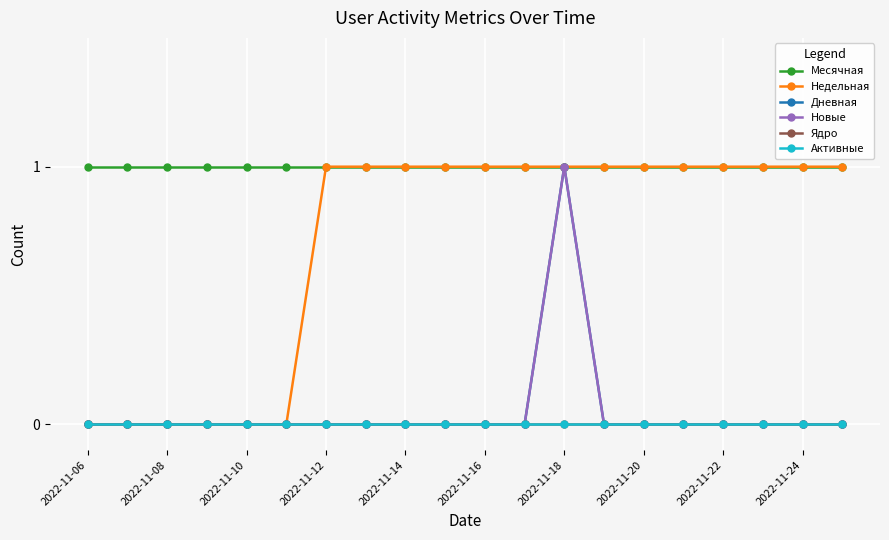

Rank the series by their maximum value, from highest to lowest.

Месячная, Недельная, Дневная, Новые, Ядро, Активные